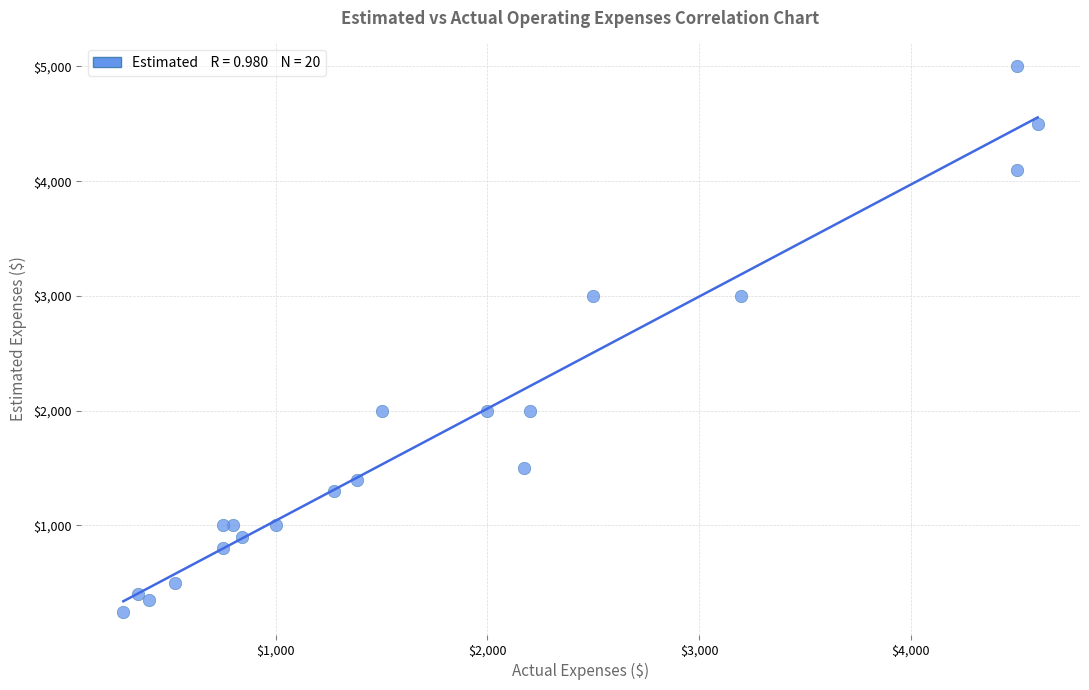

What is the range of Y values (max minus min)?

4750